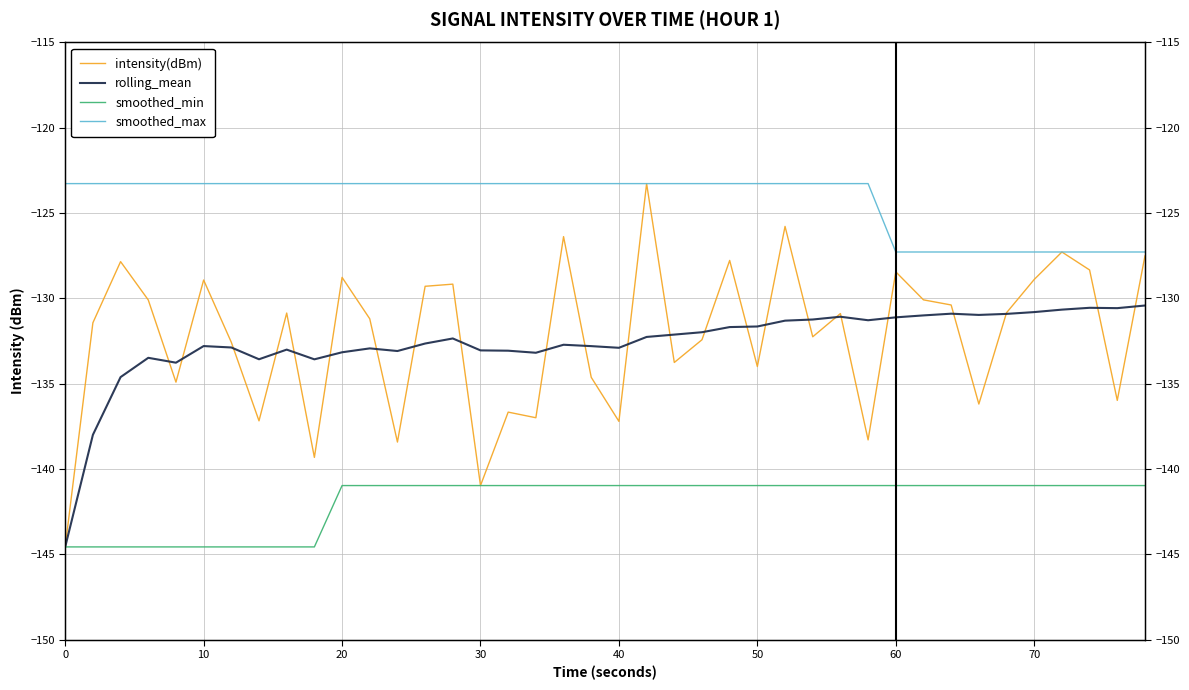

What is the approximate value of rolling_mean at 40?

-132.9